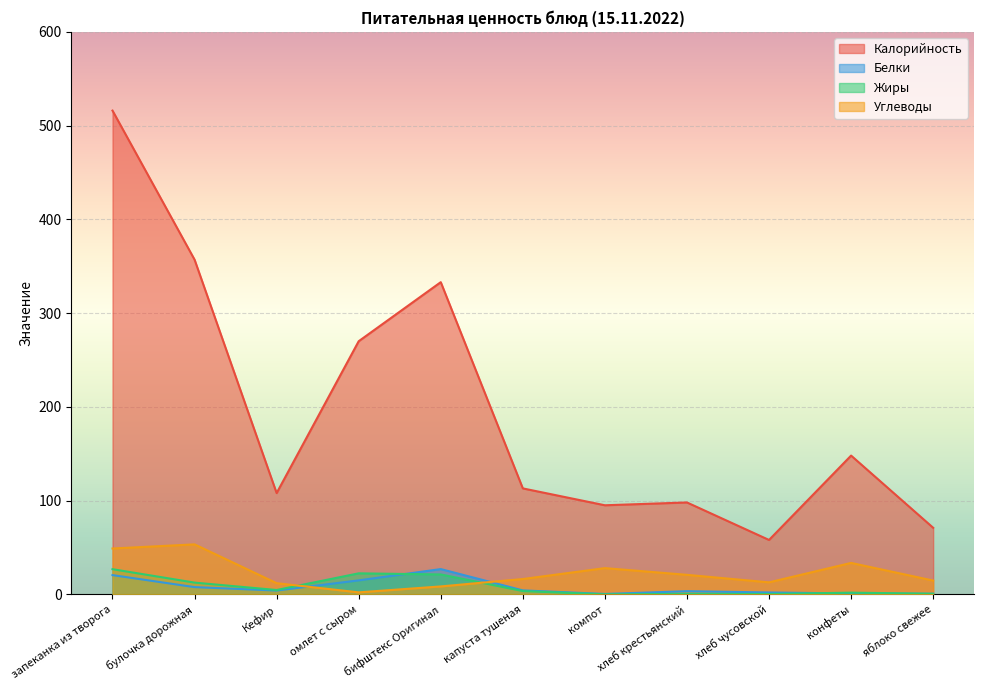

The value of Калорийность at бифштекс Оригинал is 583.1. True or false?

False